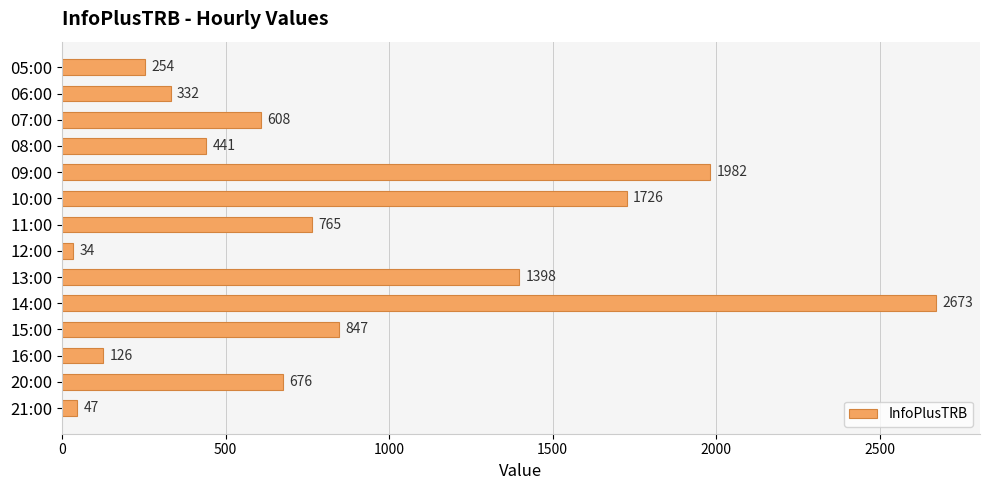

What is the label of the 1st bar from the bottom?

21:00